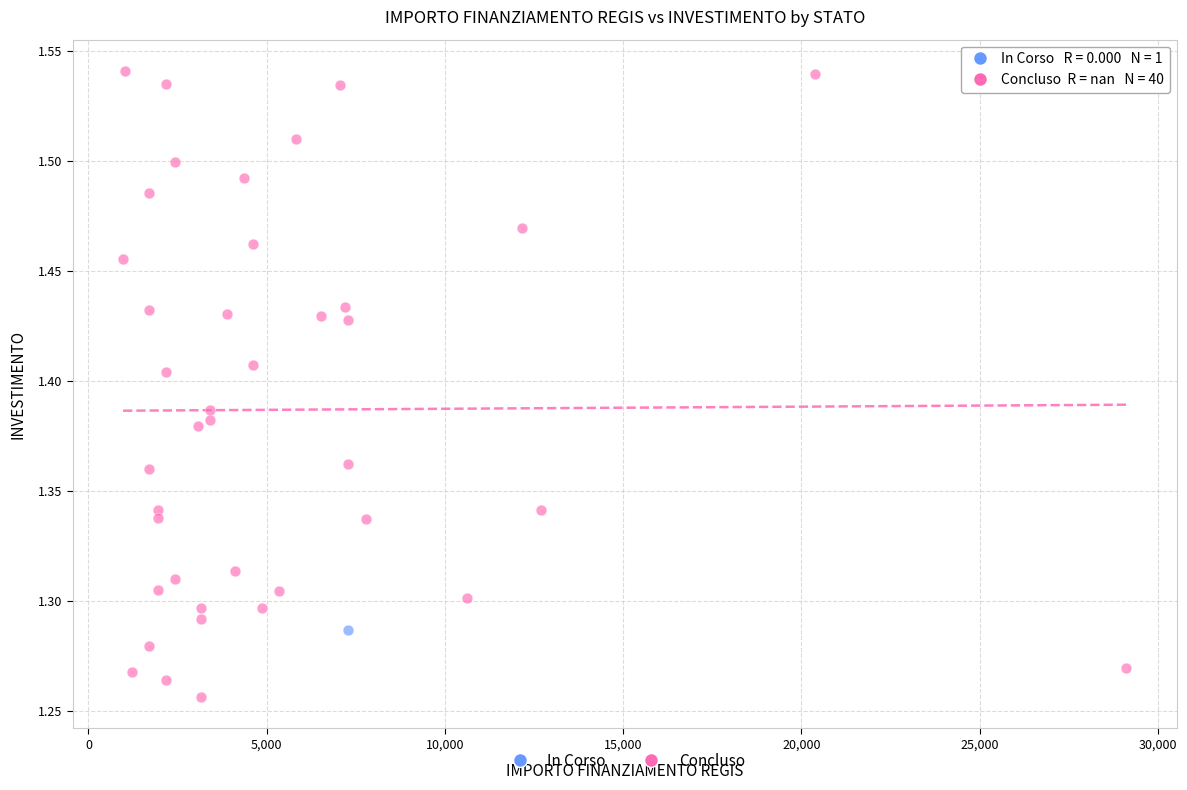

What are all the series names shown in the legend?

In Corso, Concluso